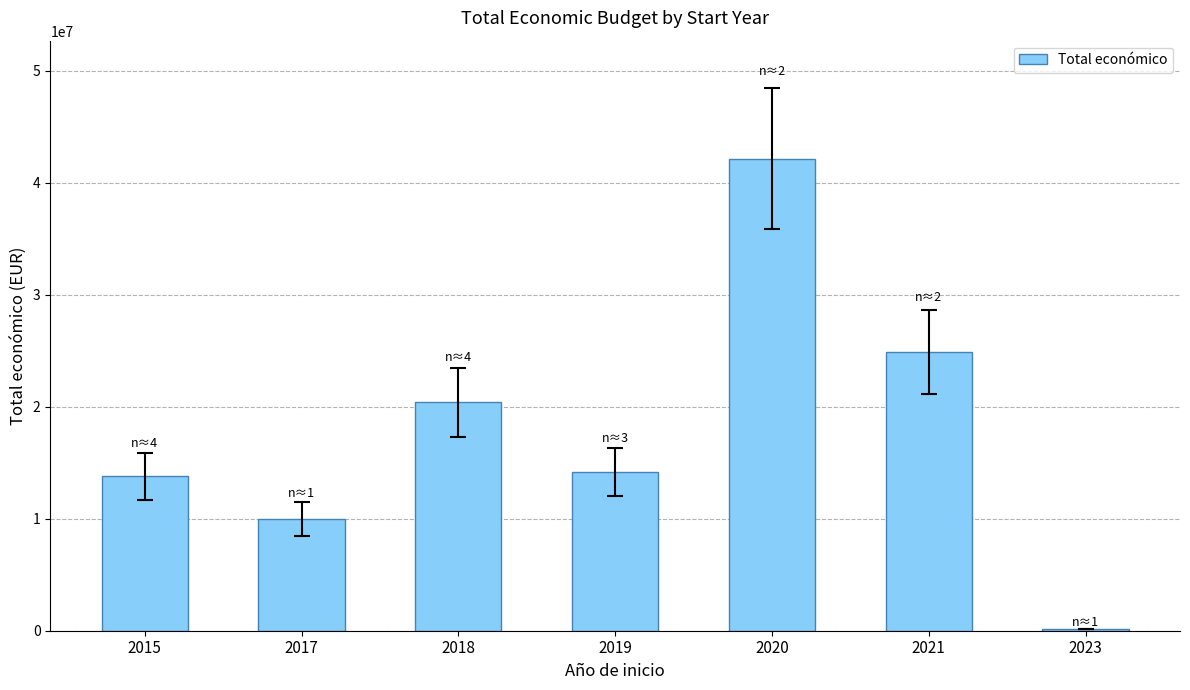

Where does the data first go above 14183512?

2018